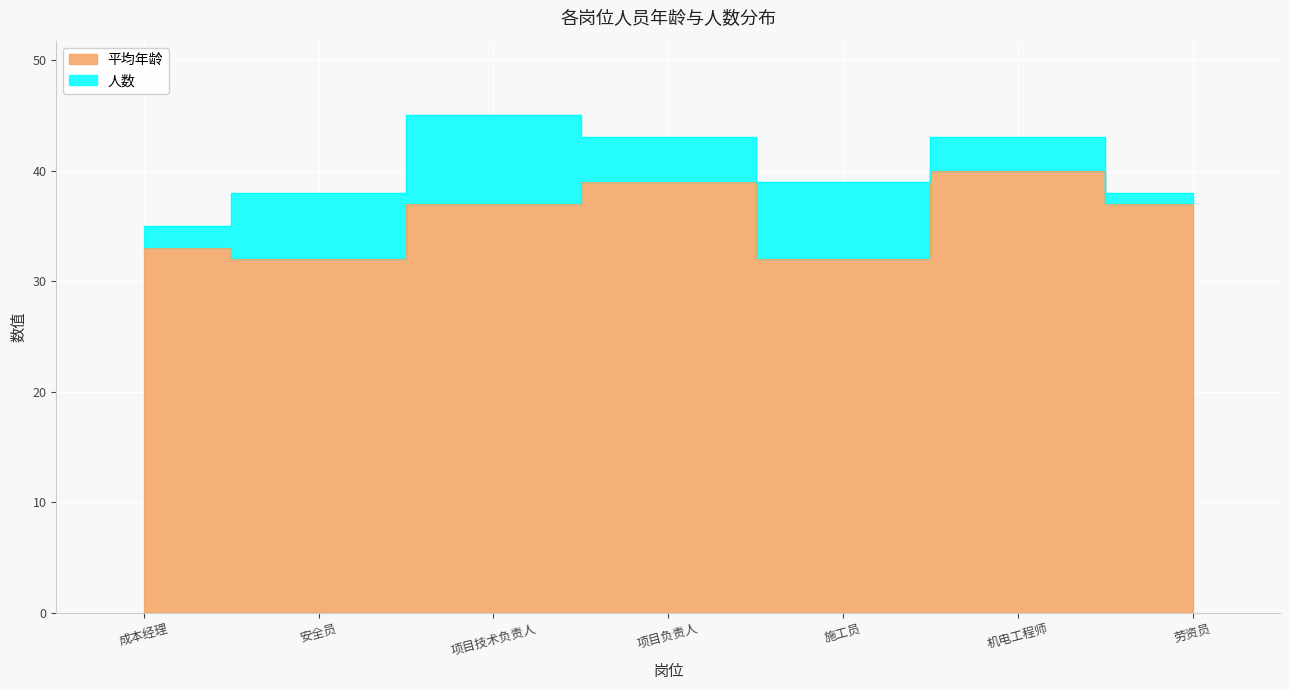

What is the smallest value displayed?

32